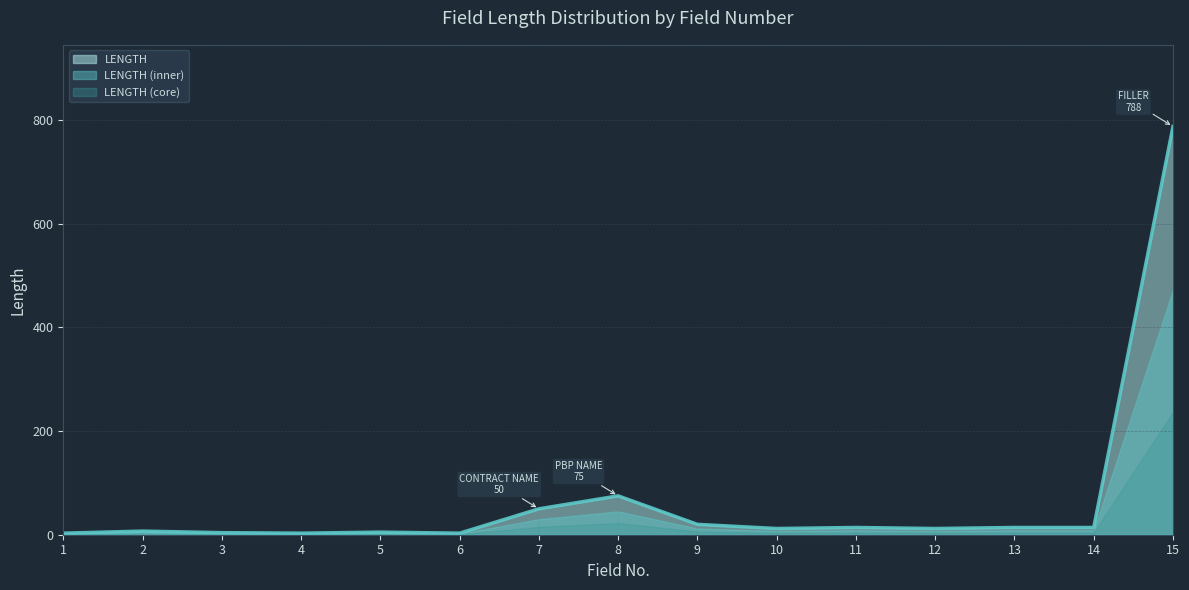

At which category does the data reach its first local peak?

2